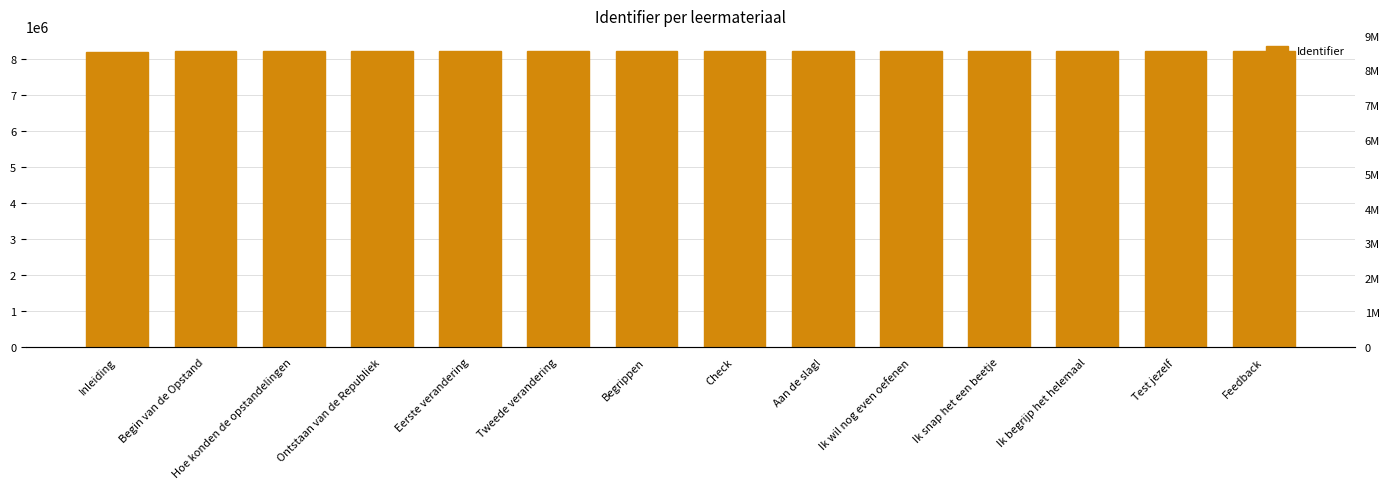

The value at Ik begrijp het helemaal is 8212637. True or false?

True